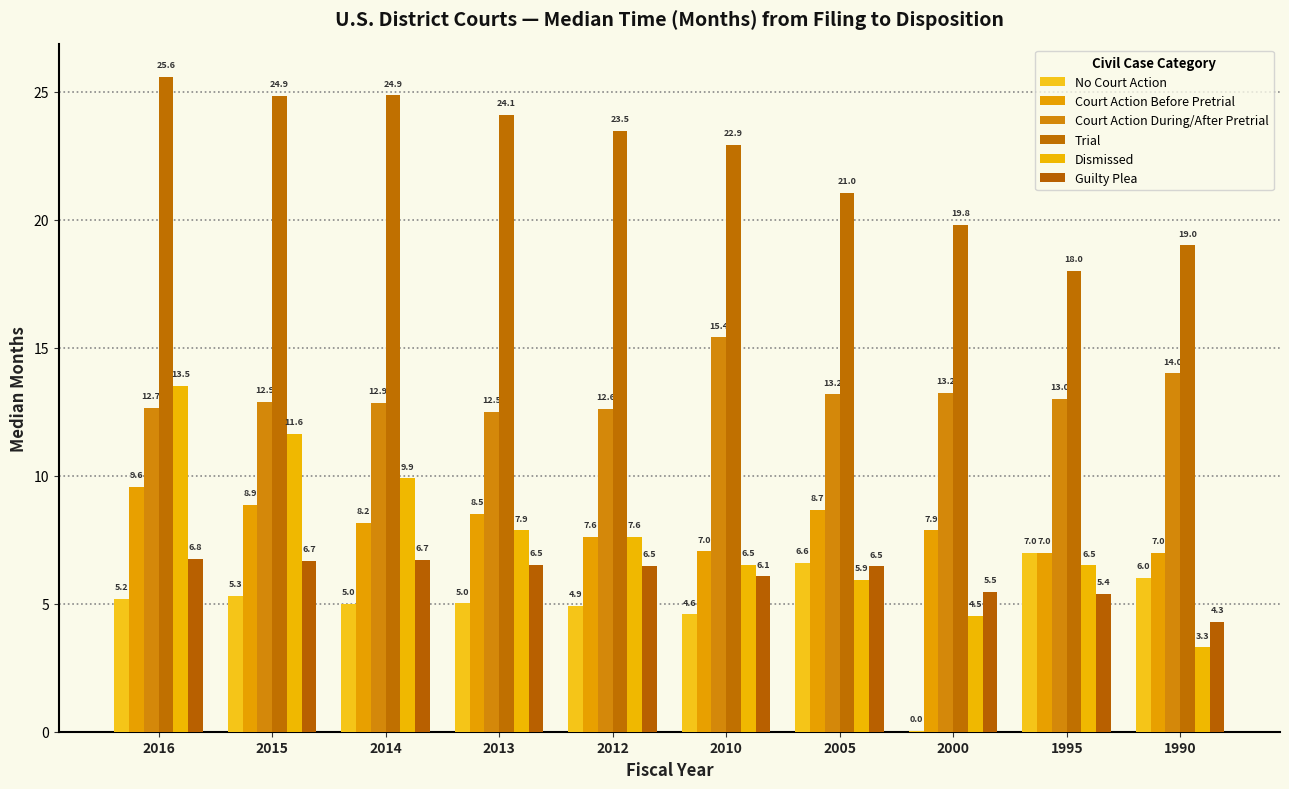

Between 2014 and 1990, which series saw the biggest shift?

Dismissed